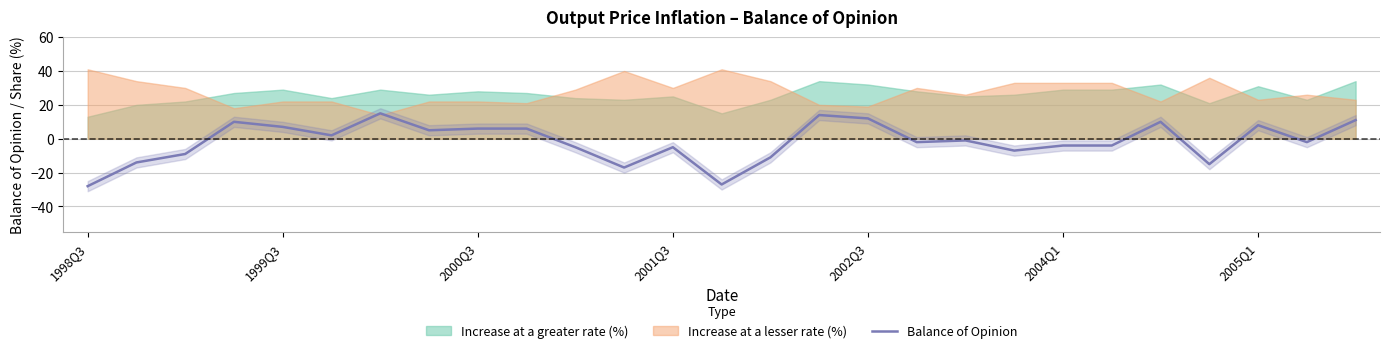

What is the value of the 5th point from the left?

7